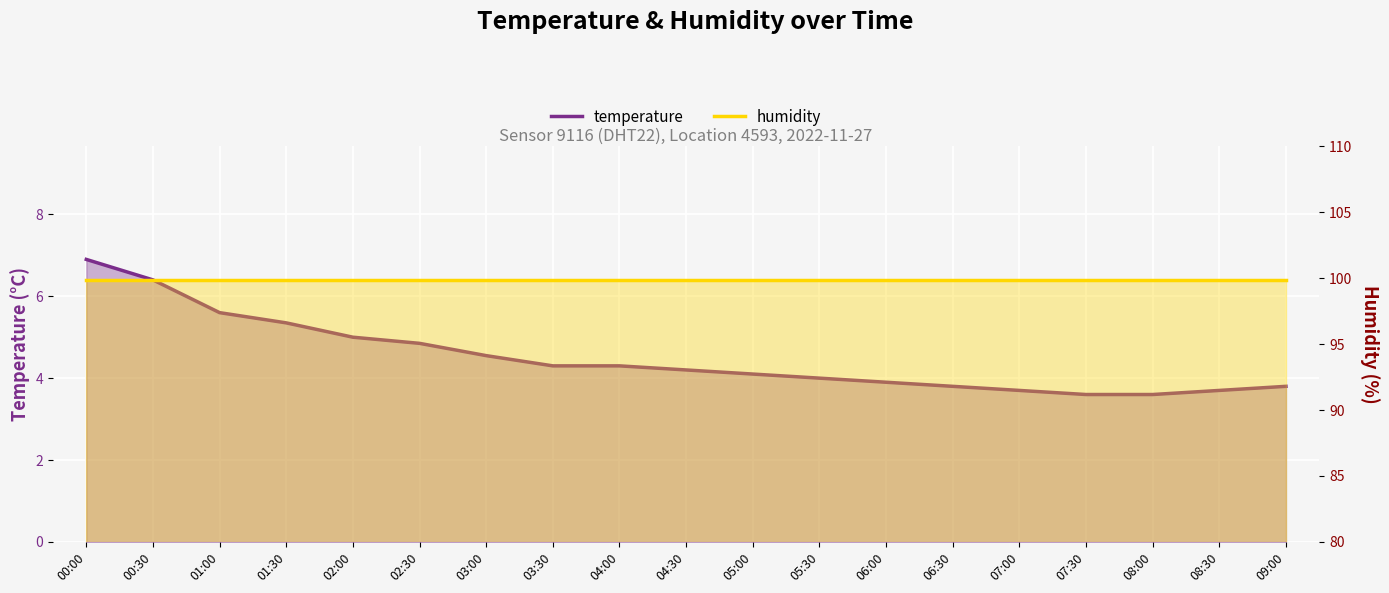

Reading left to right, transcribe all the data shown in this chart.

temperature: 00:00=6.9	00:30=6.4	01:00=5.6	01:30=5.3	02:00=5.0	02:30=4.8	03:00=4.5	03:30=4.3	04:00=4.3	04:30=4.2	05:00=4.1	05:30=4.0	06:00=3.9	06:30=3.8	07:00=3.7	07:30=3.6	08:00=3.6	08:30=3.7	09:00=3.8
humidity: 00:00=99.9	00:30=99.9	01:00=99.9	01:30=99.9	02:00=99.9	02:30=99.9	03:00=99.9	03:30=99.9	04:00=99.9	04:30=99.9	05:00=99.9	05:30=99.9	06:00=99.9	06:30=99.9	07:00=99.9	07:30=99.9	08:00=99.9	08:30=99.9	09:00=99.9